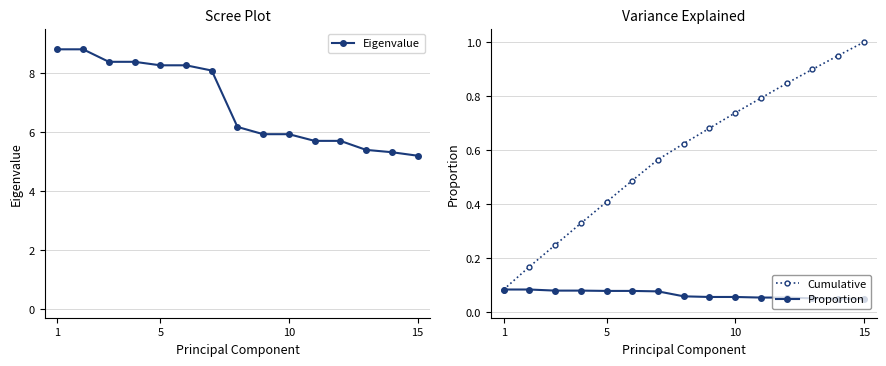

What is the maximum value for Eigenvalue?

8.8